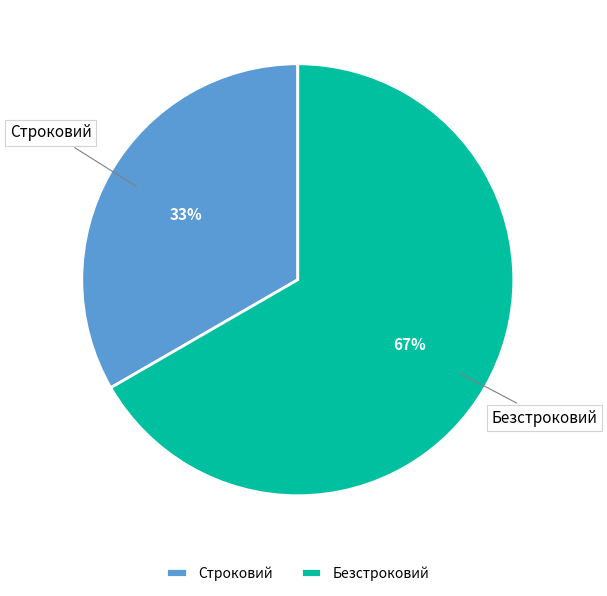

How many segments does this pie chart have?

2